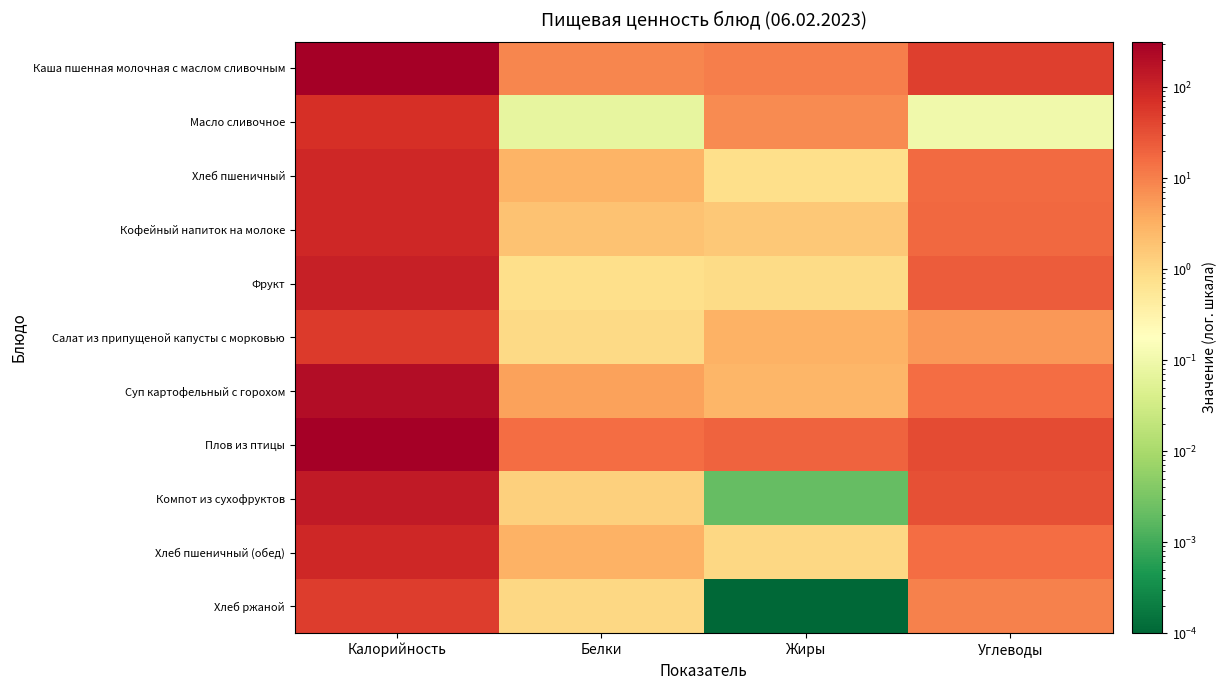

What is the total value across all series at Калорийность?

1531.6